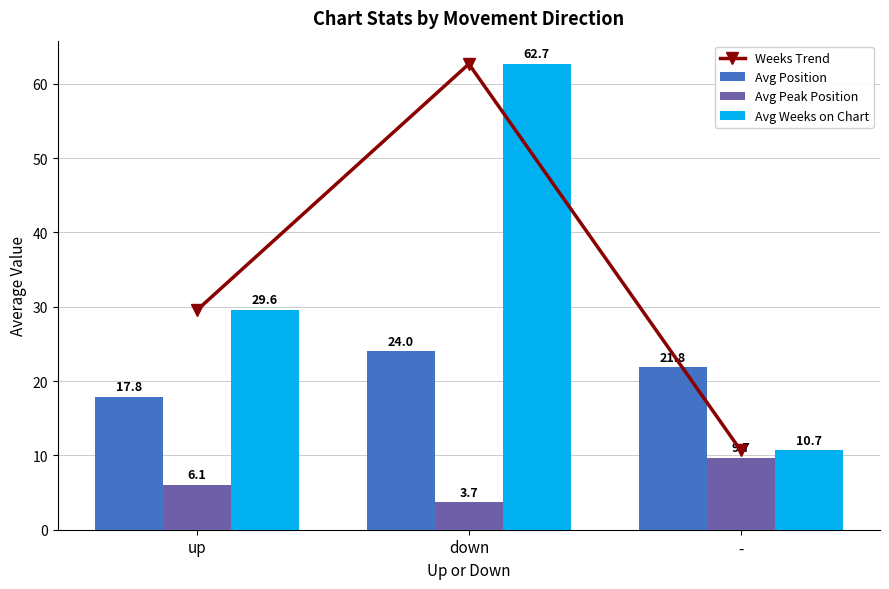

What is the average value of the Avg Position series?

21.2